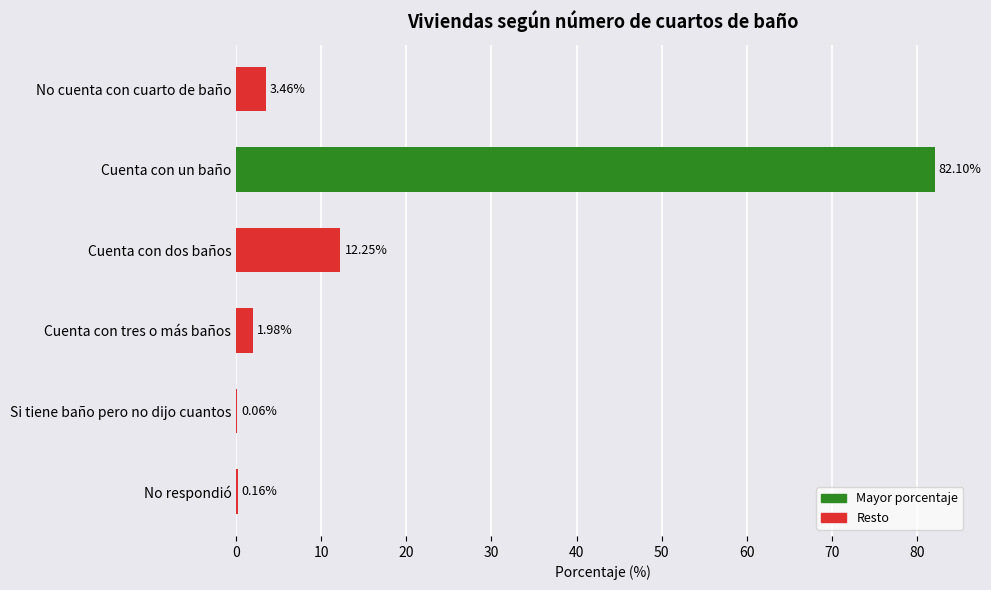

What is the change in value from Cuenta con un baño to Cuenta con dos baños?

-69.8